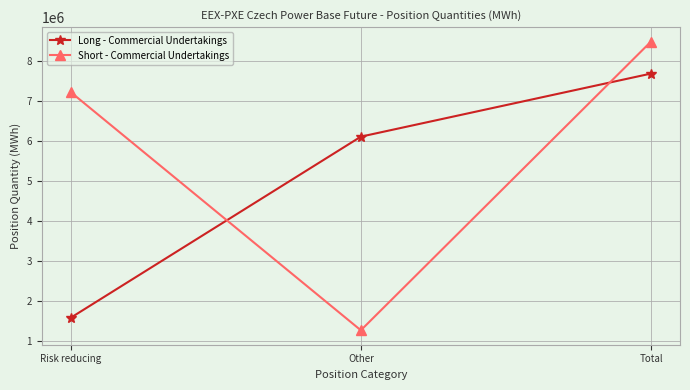

The Long - Commercial Undertakings series shows 4170877 at Other. True or false?

False